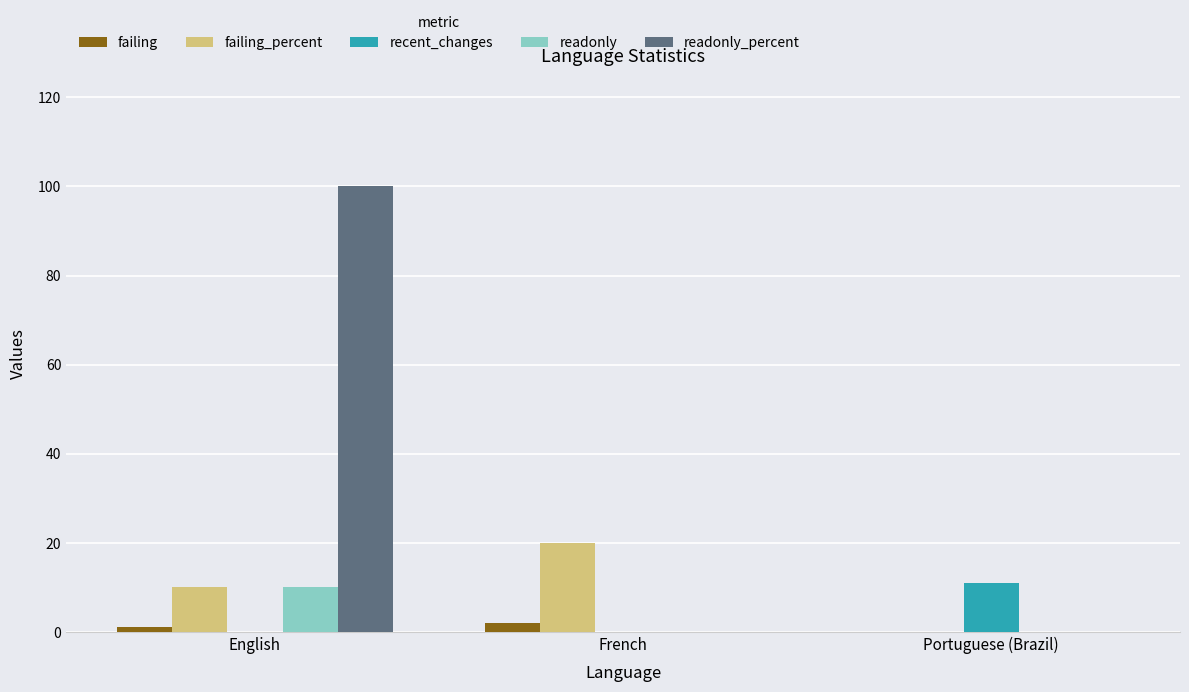

True or false: failing has a value of 0 at Portuguese (Brazil).

True